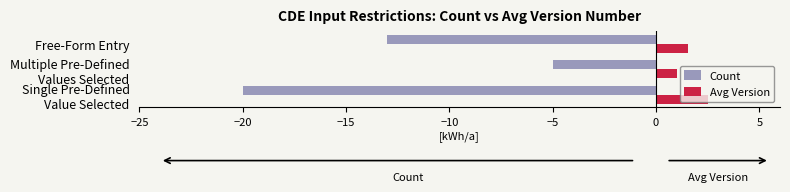

What are all the series names shown in the legend?

Count, Avg Version